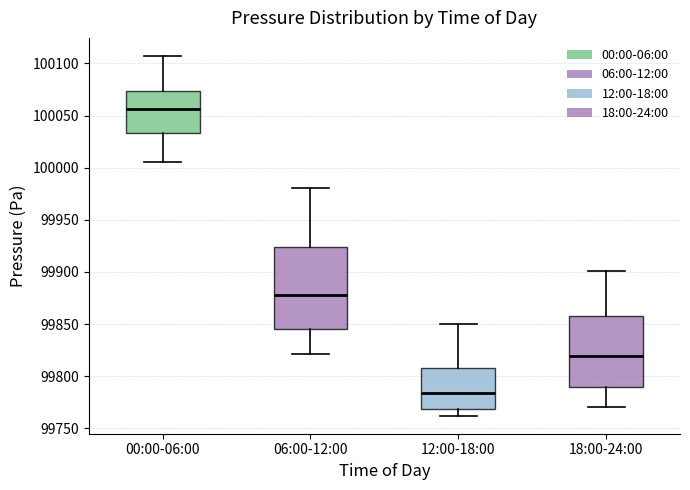

Where is the lower edge of the box for 06:00-12:00 on the y-axis? The values are not printed on the chart, so give them approximately, as read against the axis.

99845